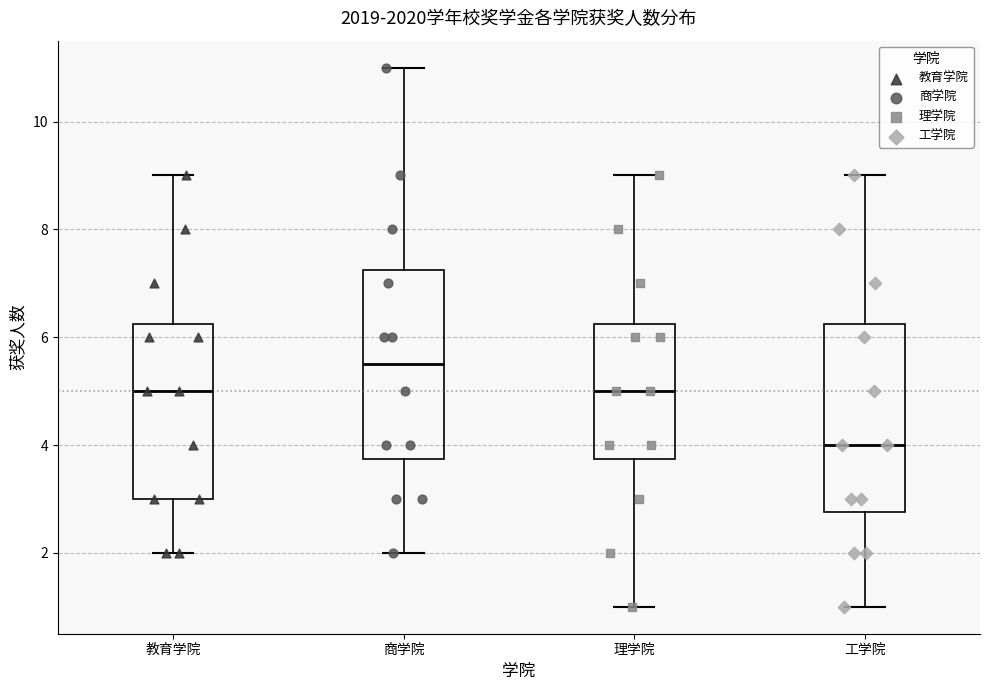

Which box has the highest median line?

商学院